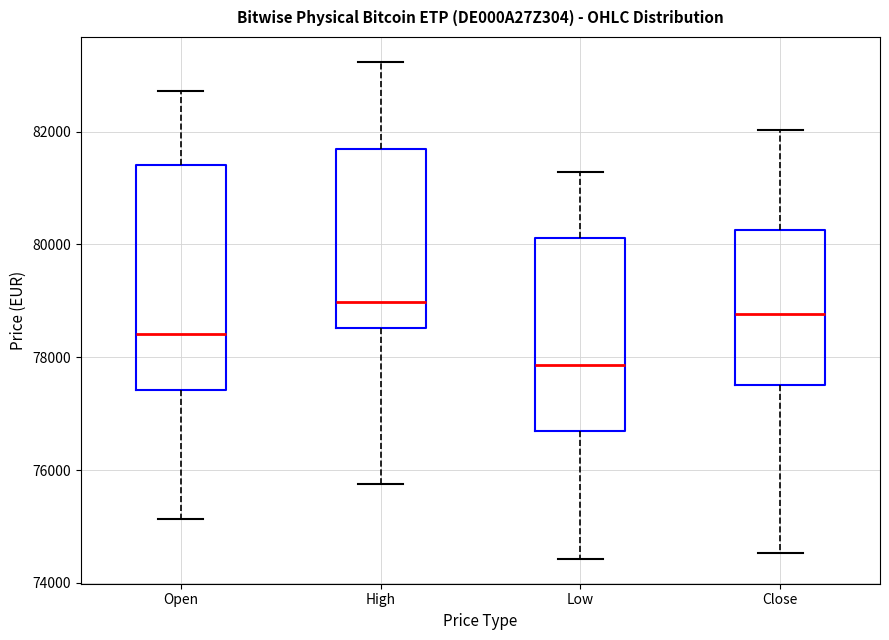

Which box has the highest median line?

High